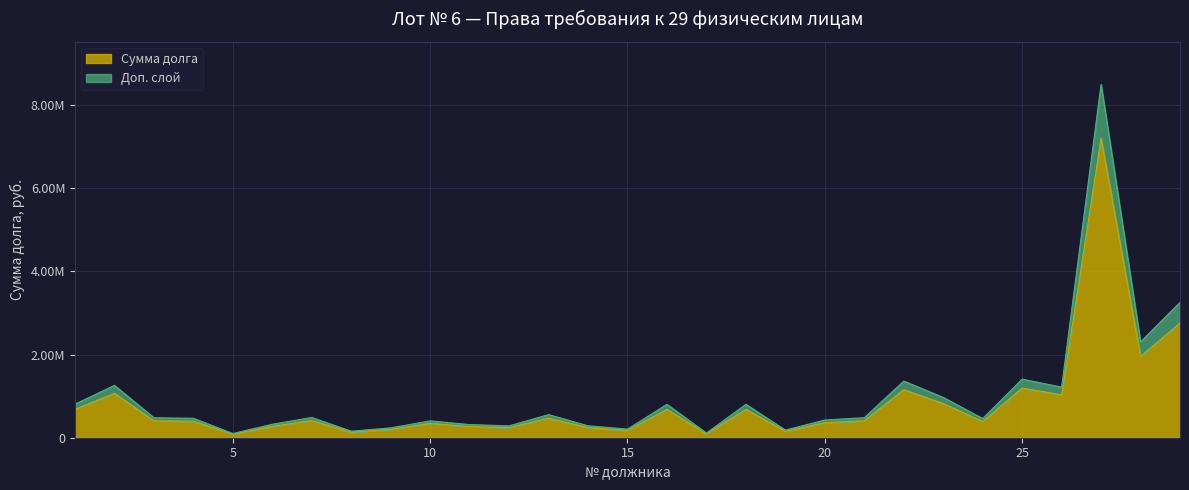

Reading right to left, list all the values displayed in this chart.

29=2760136.1	28=1953671.7	27=7205167.6	26=1031810.0	25=1194582.4	24=390878.1	23=822192.9	22=1154904.2	21=408971.9	20=361294.7	19=156155.2	18=681197.8	17=95211.2	16=680908.6	15=175671.3	14=243566.5	13=470301.6	12=242383.2	11=267701.4	10=343833.5	9=200945.8	8=133496.3	7=412184.9	6=274844.9	5=85496.0	4=396300.0	3=406490.5	2=1067542.2	1=684759.1